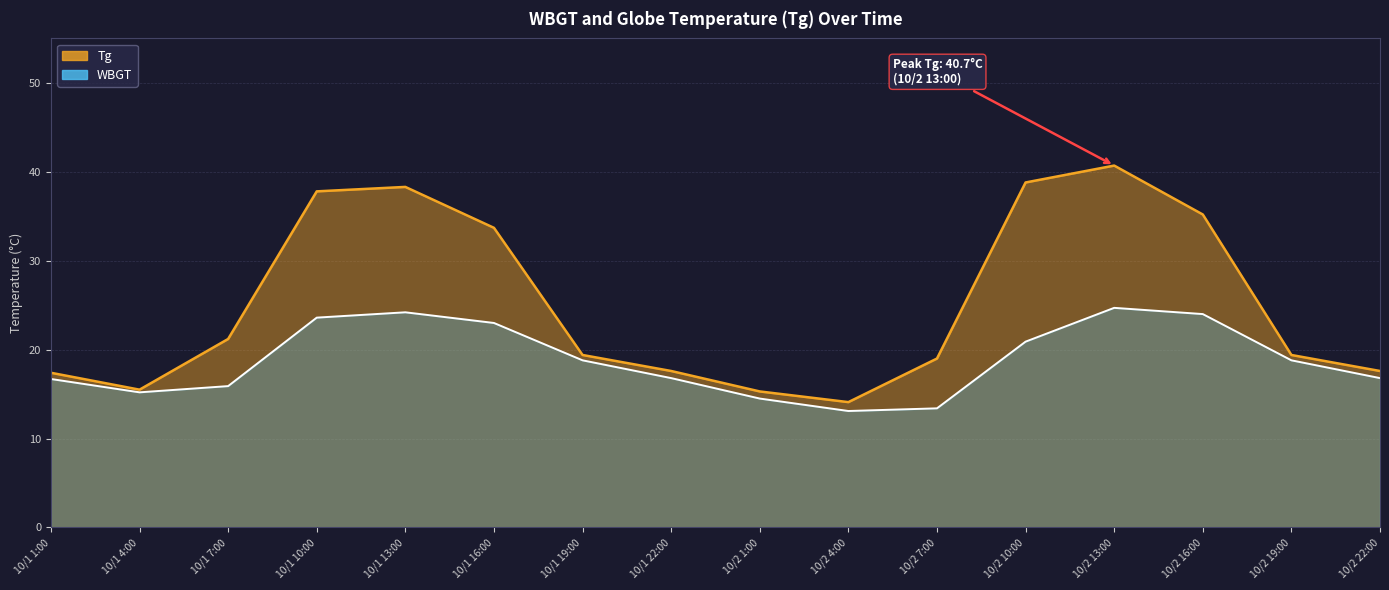

True or false: WBGT and Tg cross at least once.

False